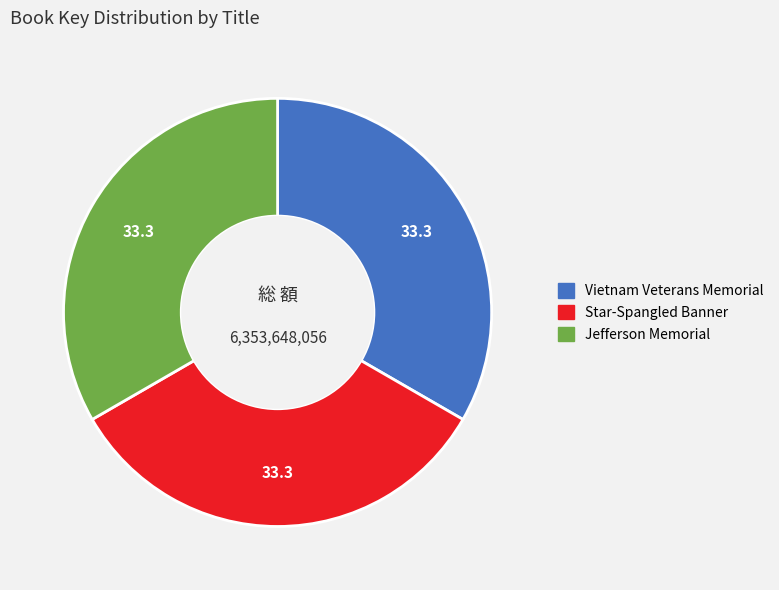

Do Jefferson Memorial and Star-Spangled Banner together represent more than half of the pie?

Yes